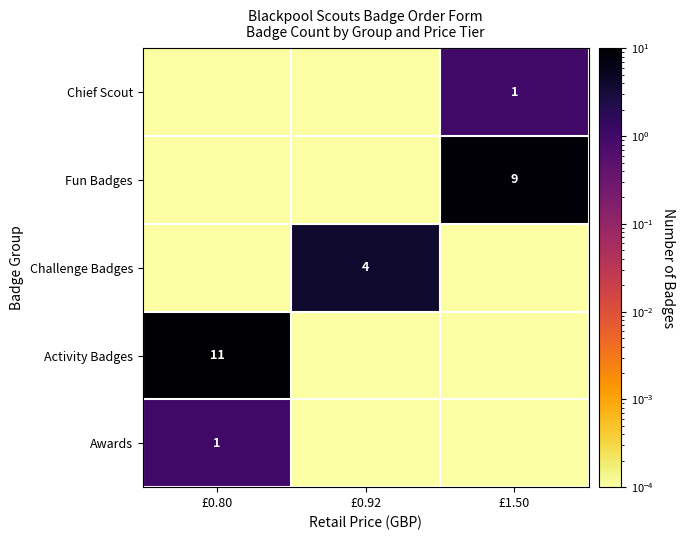

Which has a higher value, £1.50 or £0.80?

£1.50